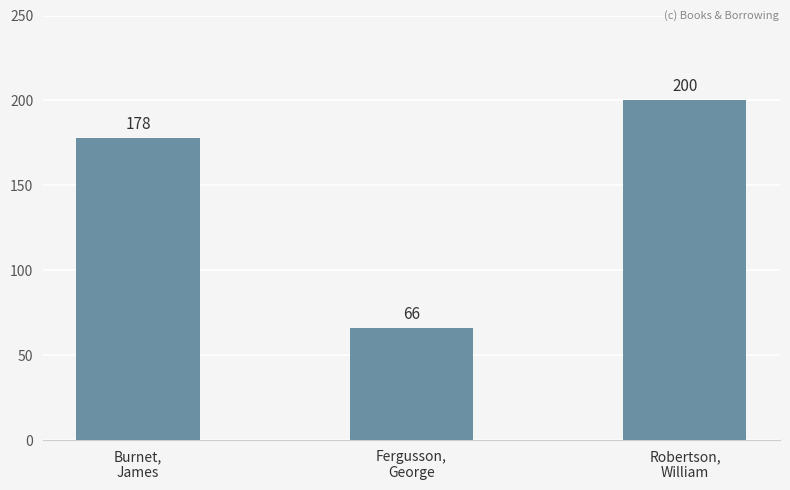

What is the average value?

148